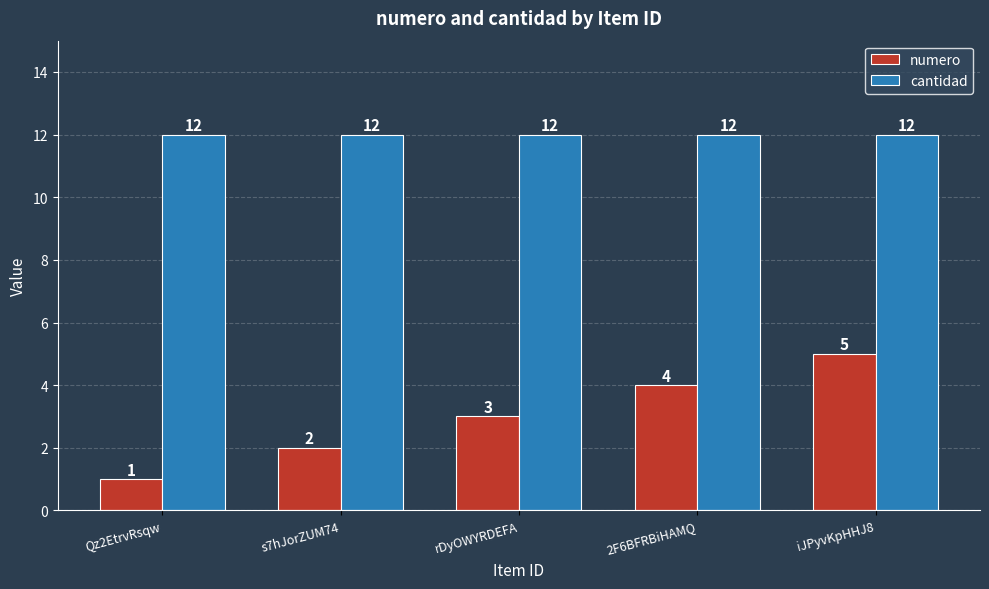

What is the label of the 4th bar from the left?

2F6BFRBiHAMQ